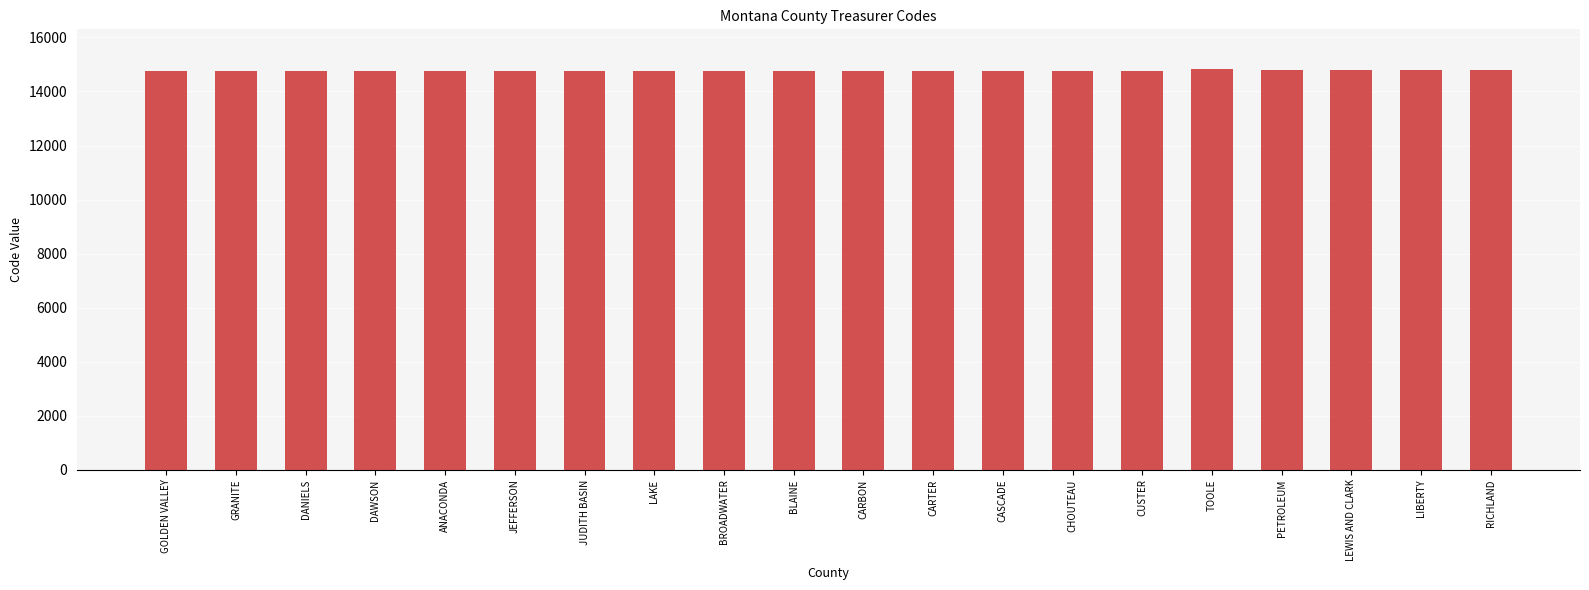

What is the label of the 12th bar from the left?

CARTER